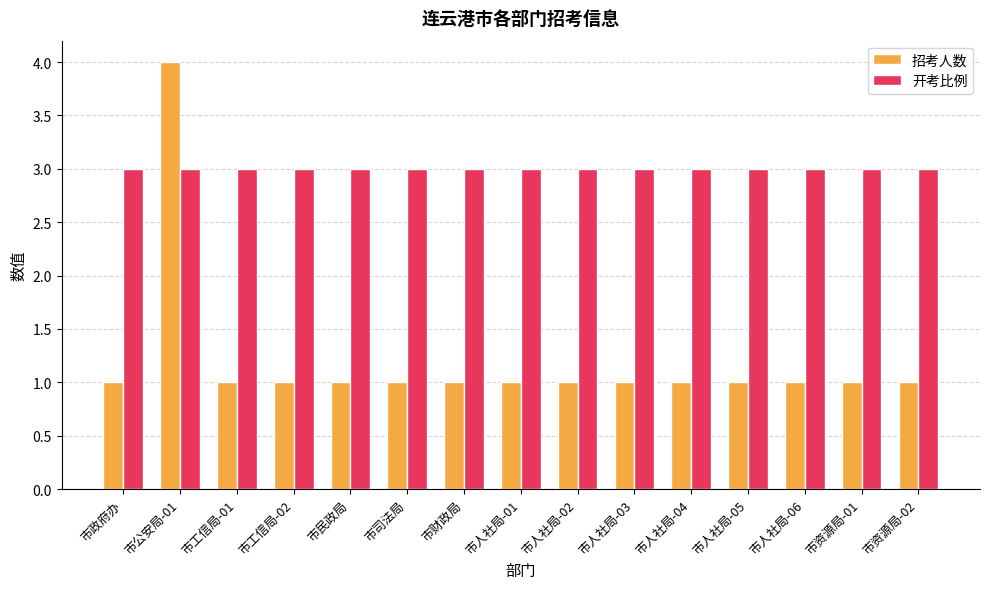

What is the label of the 6th bar from the left?

市司法局